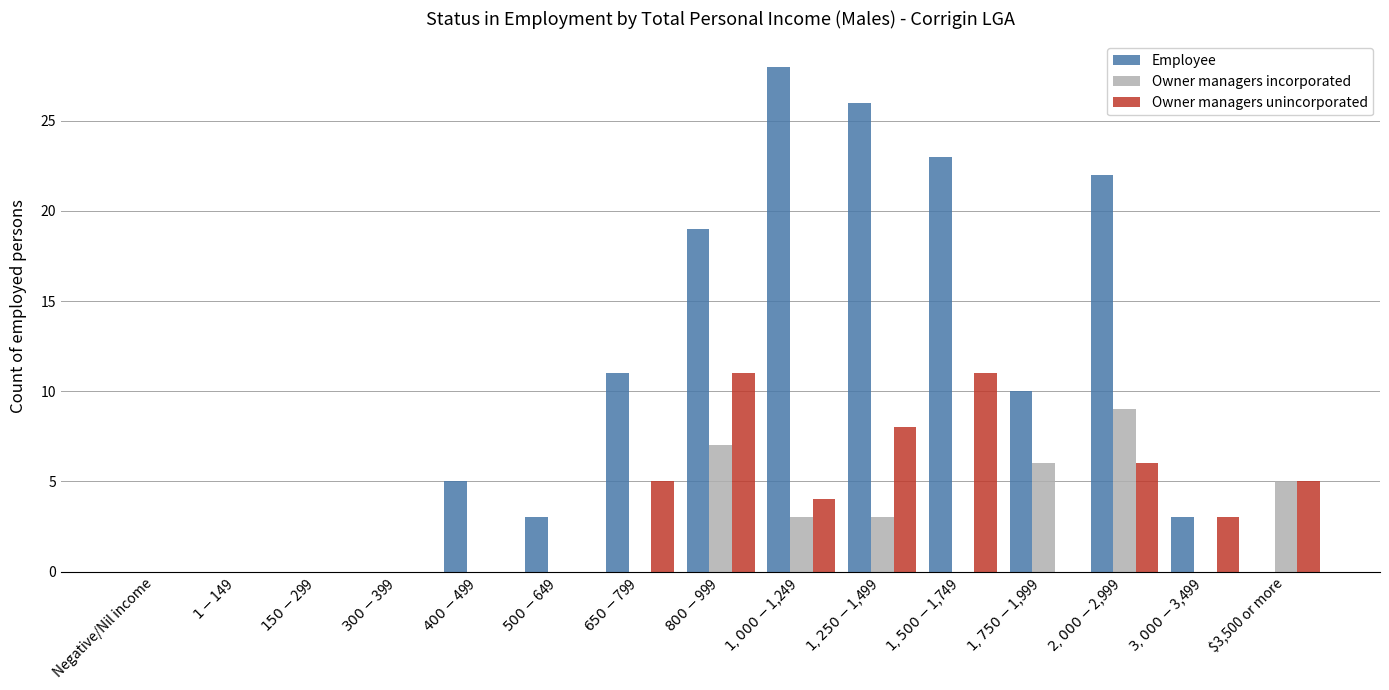

Which series has the largest total across all categories?

Employee